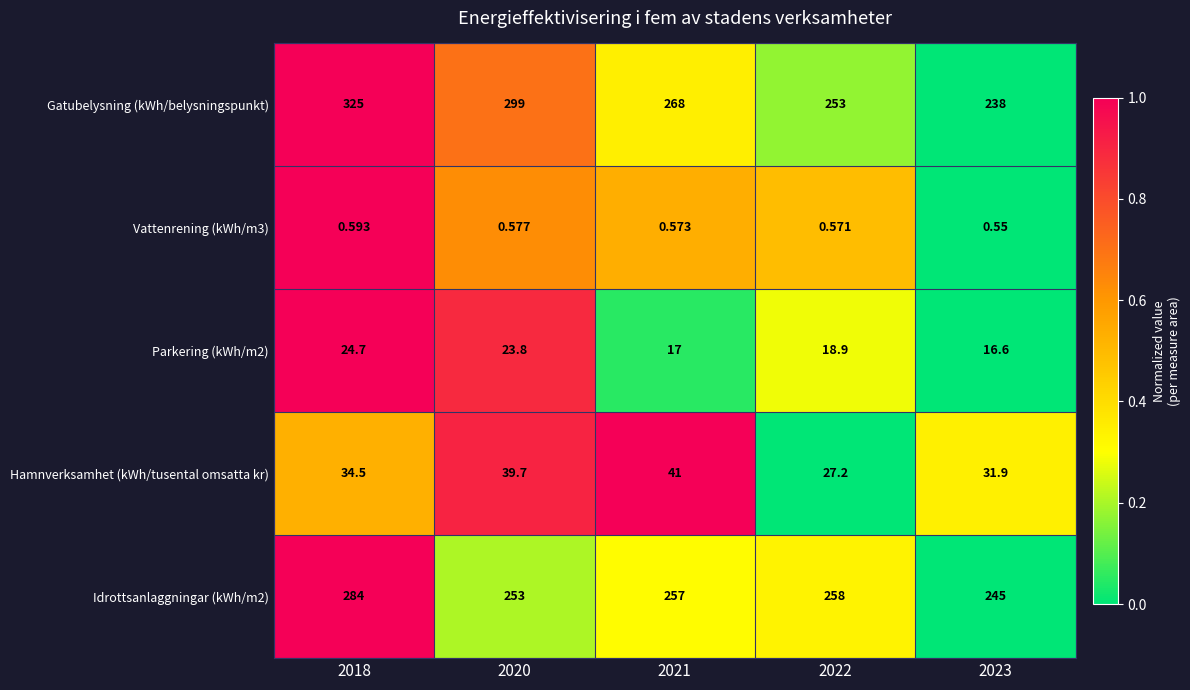

Is the value of Idrottsanlaggningar (kWh/m2) at 2021 greater than the value of Gatubelysning (kWh/belysningspunkt) at 2021?

No